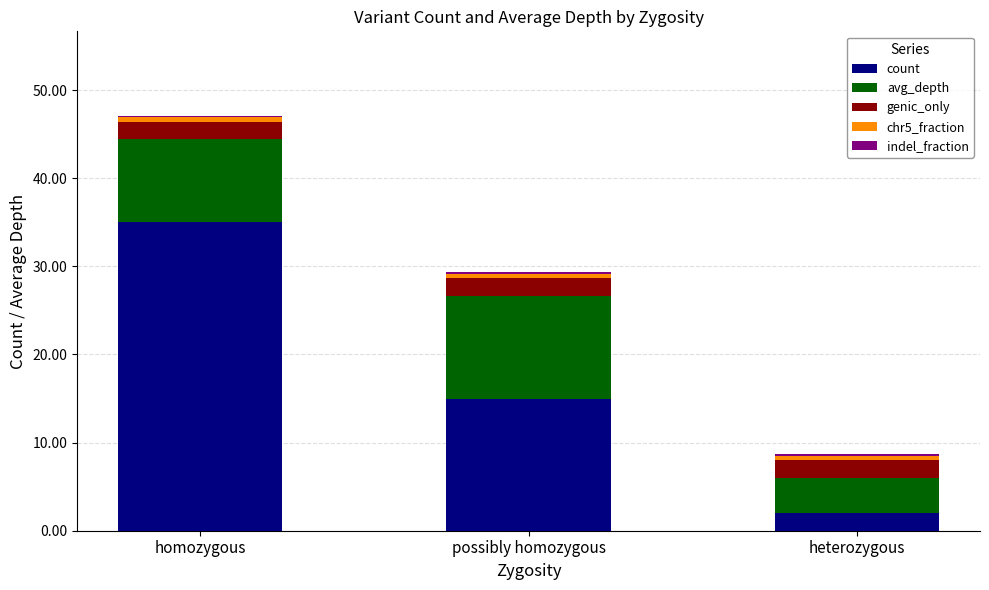

Where is count nearest to the value 18?

possibly homozygous